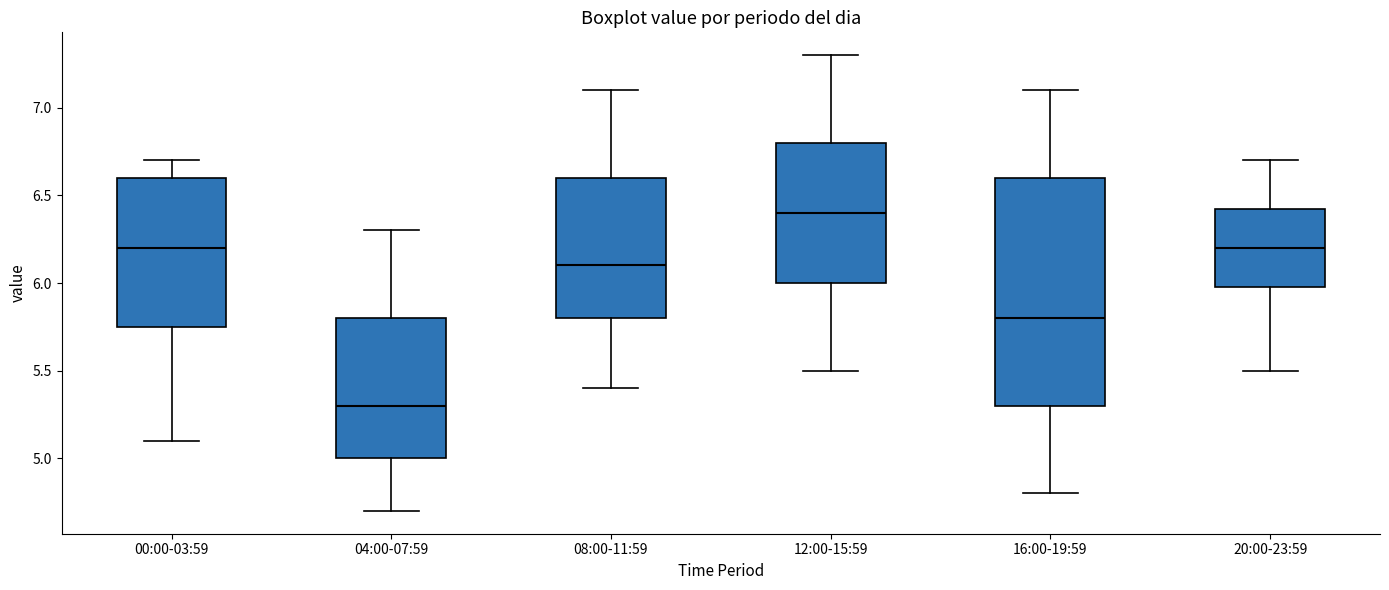

Where is the lower edge of the box for 04:00-07:59 on the y-axis? The values are not printed on the chart, so give them approximately, as read against the axis.

5.00